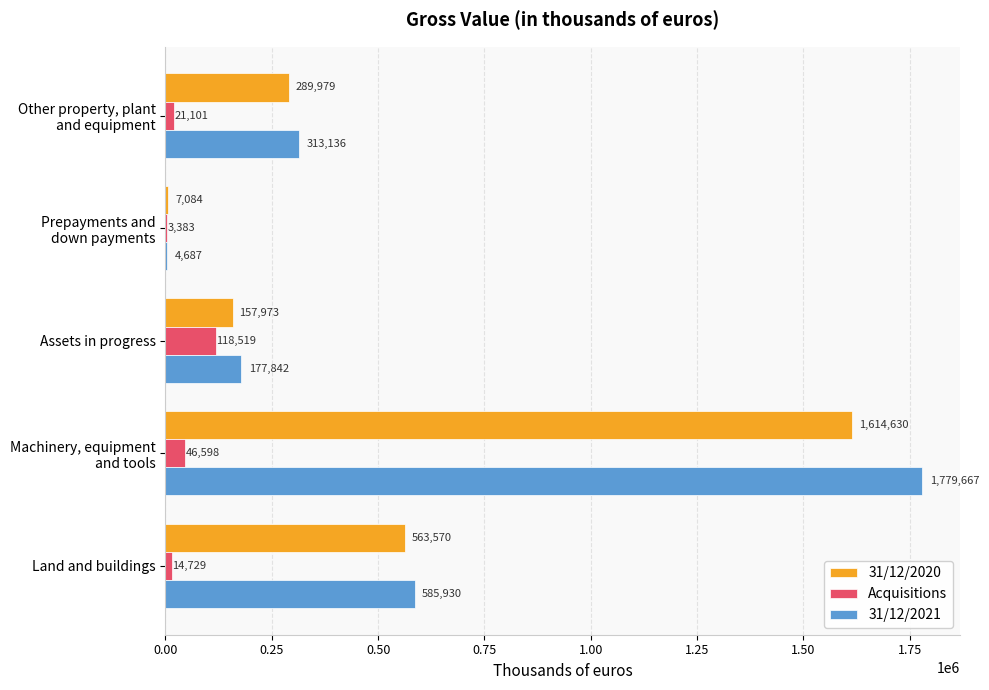

How many series are shown in this chart?

3